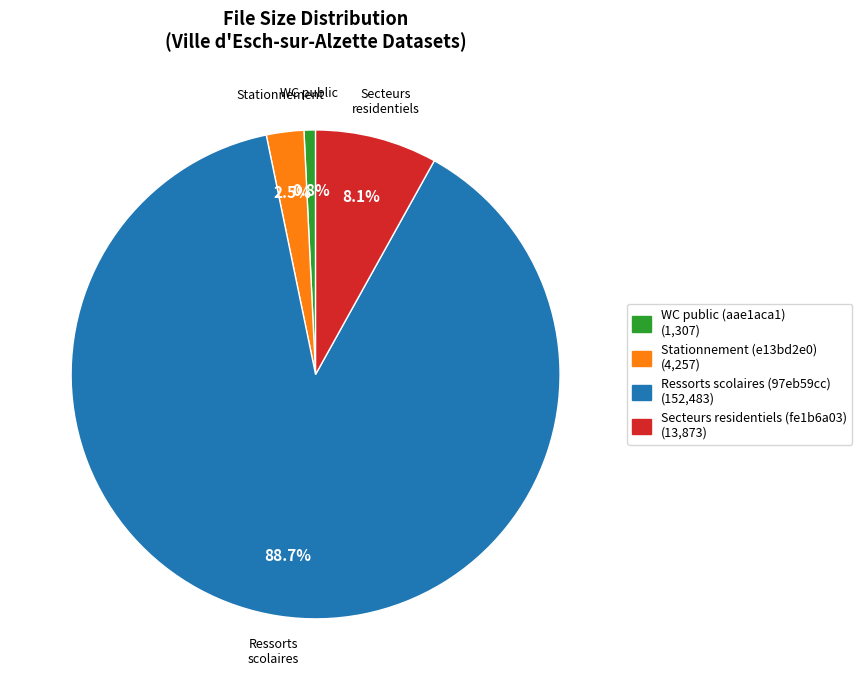

The Secteurs residentiels (fe1b6a03) slice represents 8% of the pie. True or false?

True